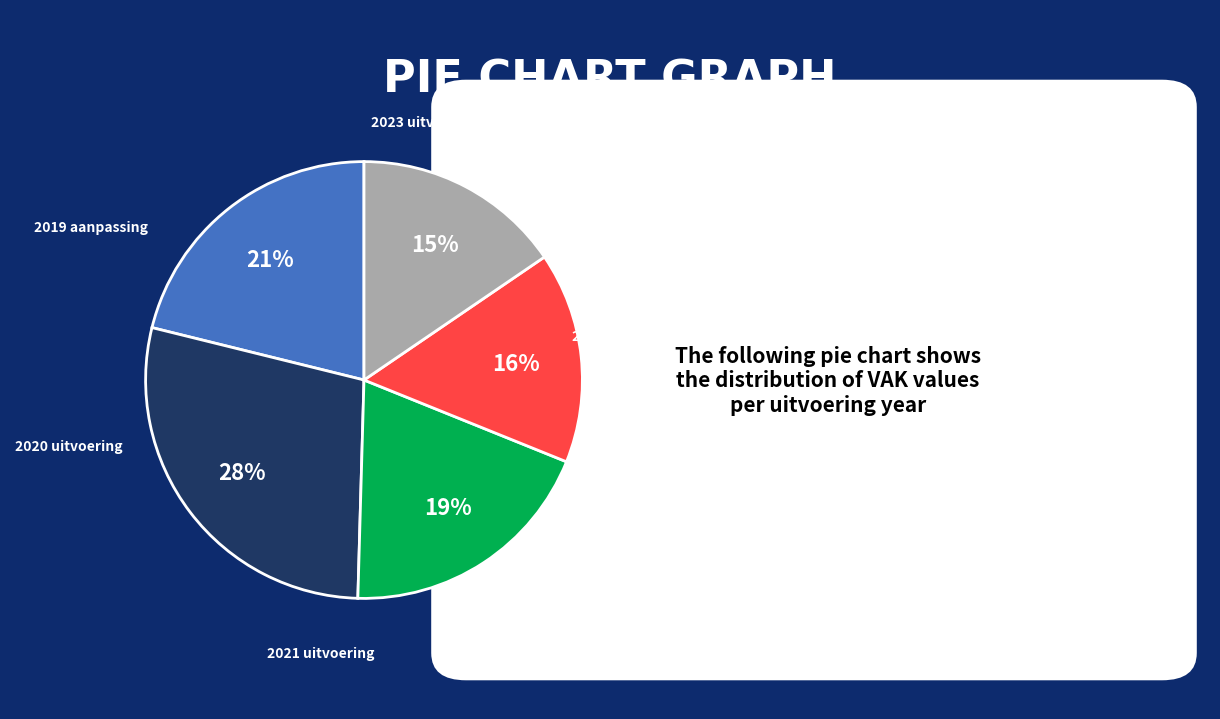

To the nearest percent, what is the difference between the largest and smallest slice percentages?

13%